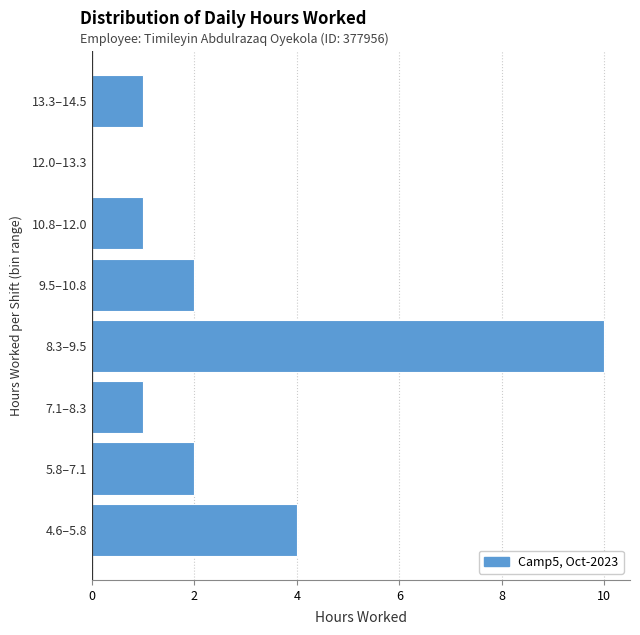

Reading bottom to top, list all the values displayed in this chart.

4.6–5.8=4	5.8–7.1=2	7.1–8.3=1	8.3–9.5=10	9.5–10.8=2	10.8–12.0=1	12.0–13.3=0	13.3–14.5=1